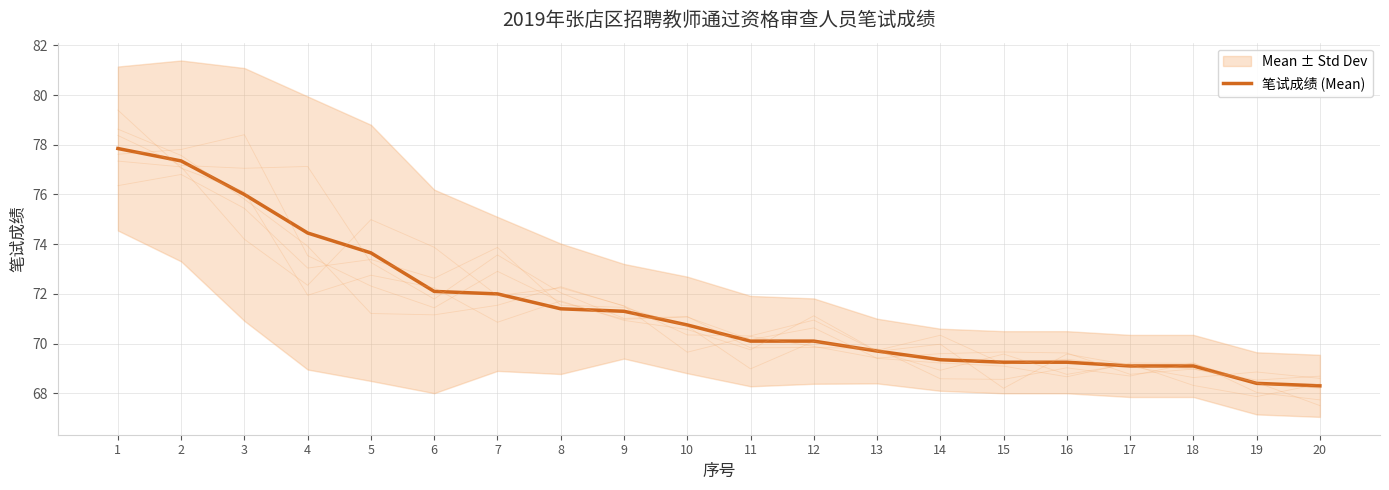

At which label is the value closest to 73?

5